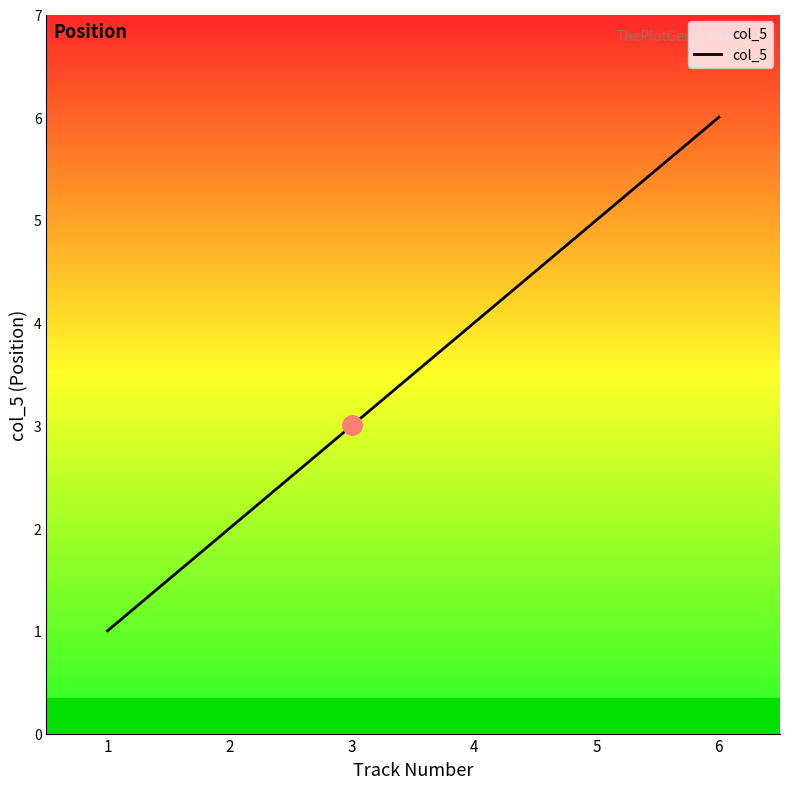

What is the sum of the values at 2 and 3?

5